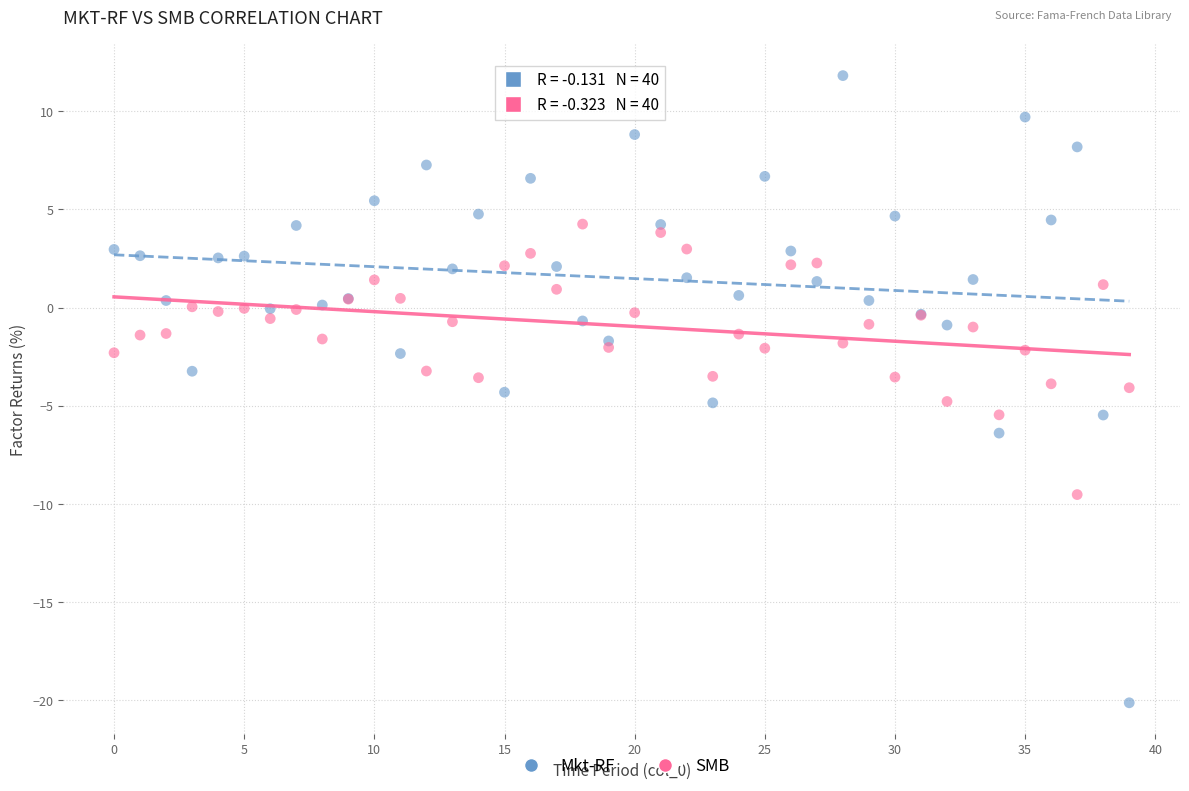

What are all the series names shown in the legend?

Mkt-RF, SMB